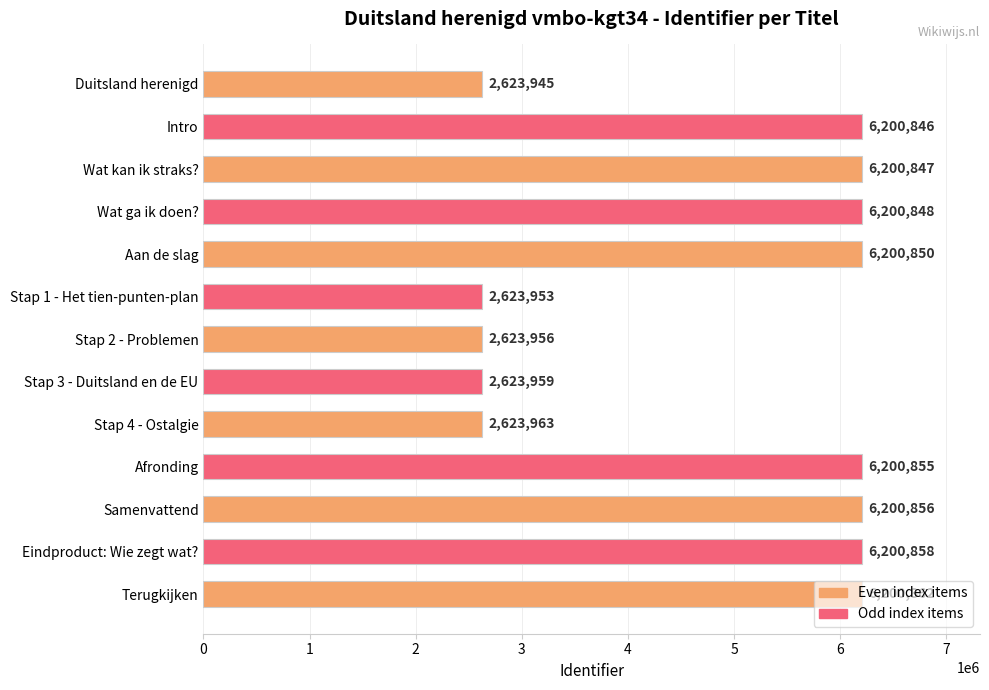

List the labels in order of value, largest first.

Terugkijken, Eindproduct: Wie zegt wat?, Samenvattend, Afronding, Aan de slag, Wat ga ik doen?, Wat kan ik straks?, Intro, Stap 4 - Ostalgie, Stap 3 - Duitsland en de EU, Stap 2 - Problemen, Stap 1 - Het tien-punten-plan, Duitsland herenigd